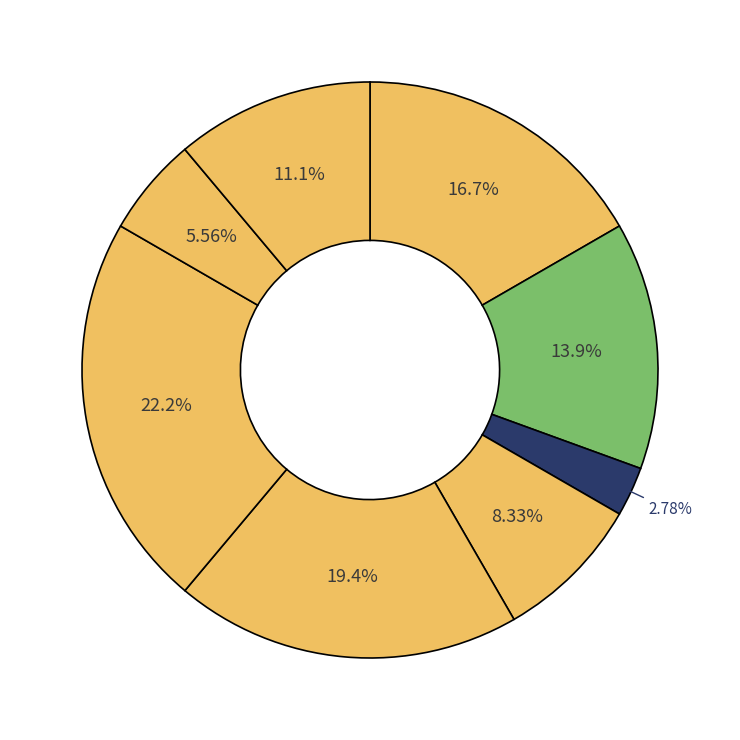

Is there a majority slice in this chart?

No